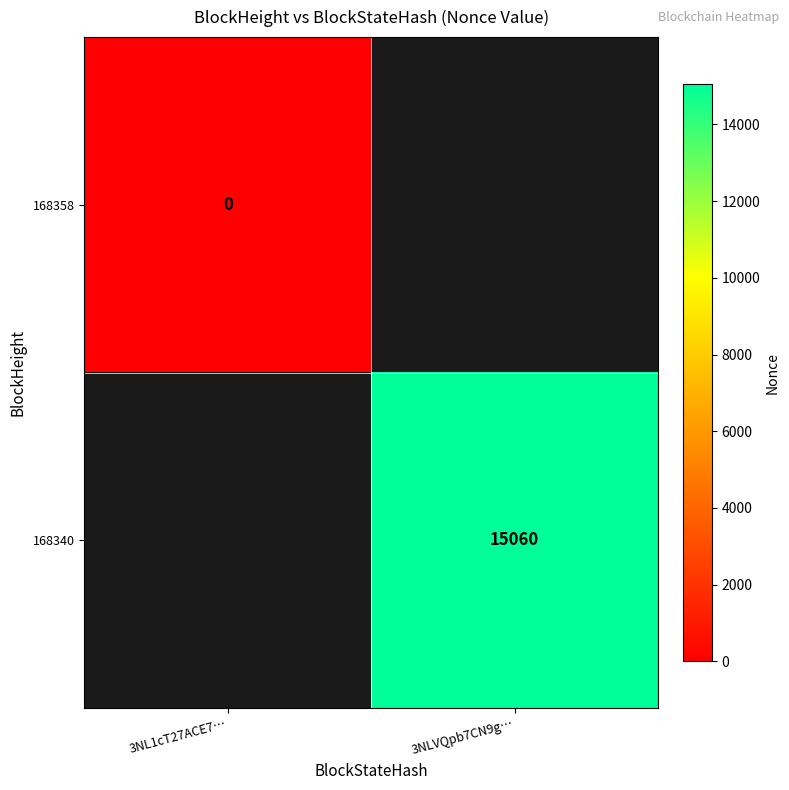

True or false: 168340 has a value of 6530.5 at 3NLVQpb7CN9g….

False